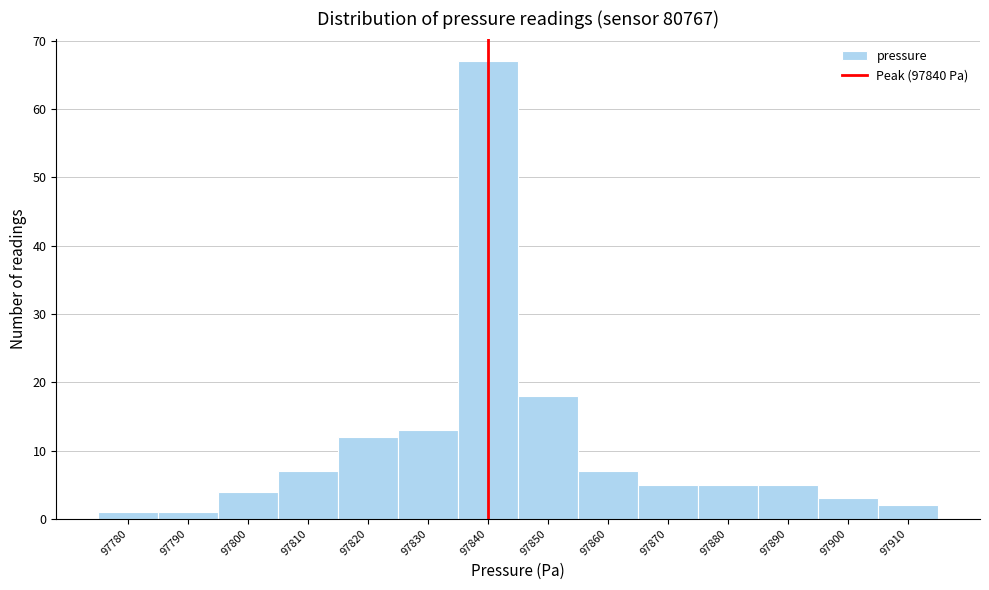

Reading left to right, transcribe this chart: for each bar, give the range it covers on the x-axis and its height. The values are not printed on the chart, so give them approximately, as read against the axis.

97775 to 97785: 1
97785 to 97795: 1
97795 to 97805: 4
97805 to 97815: 7
97815 to 97825: 12
97825 to 97835: 13
97835 to 97845: 67
97845 to 97855: 18
97855 to 97865: 7
97865 to 97875: 5
97875 to 97885: 5
97885 to 97895: 5
97895 to 97905: 3
97905 to 97915: 2